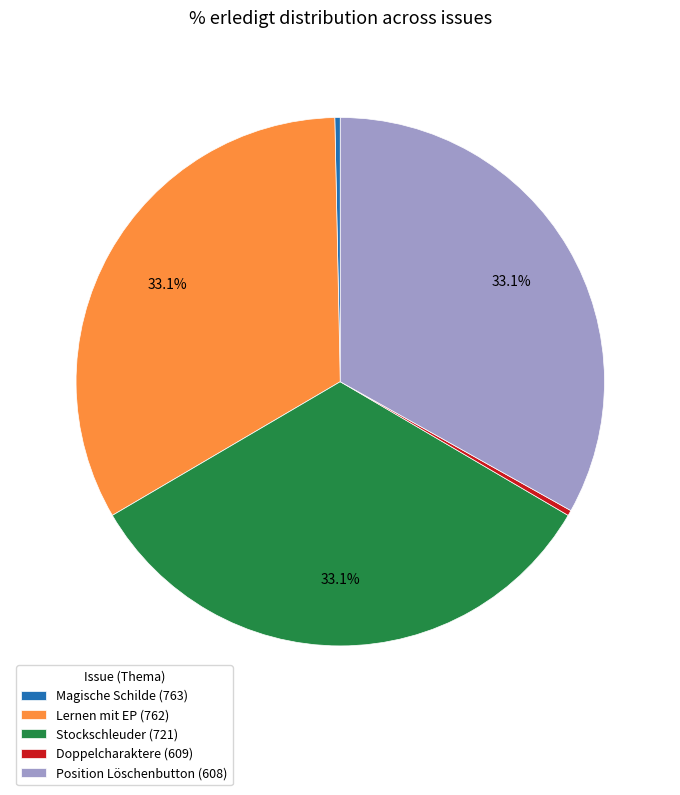

Is there a majority slice in this chart?

No